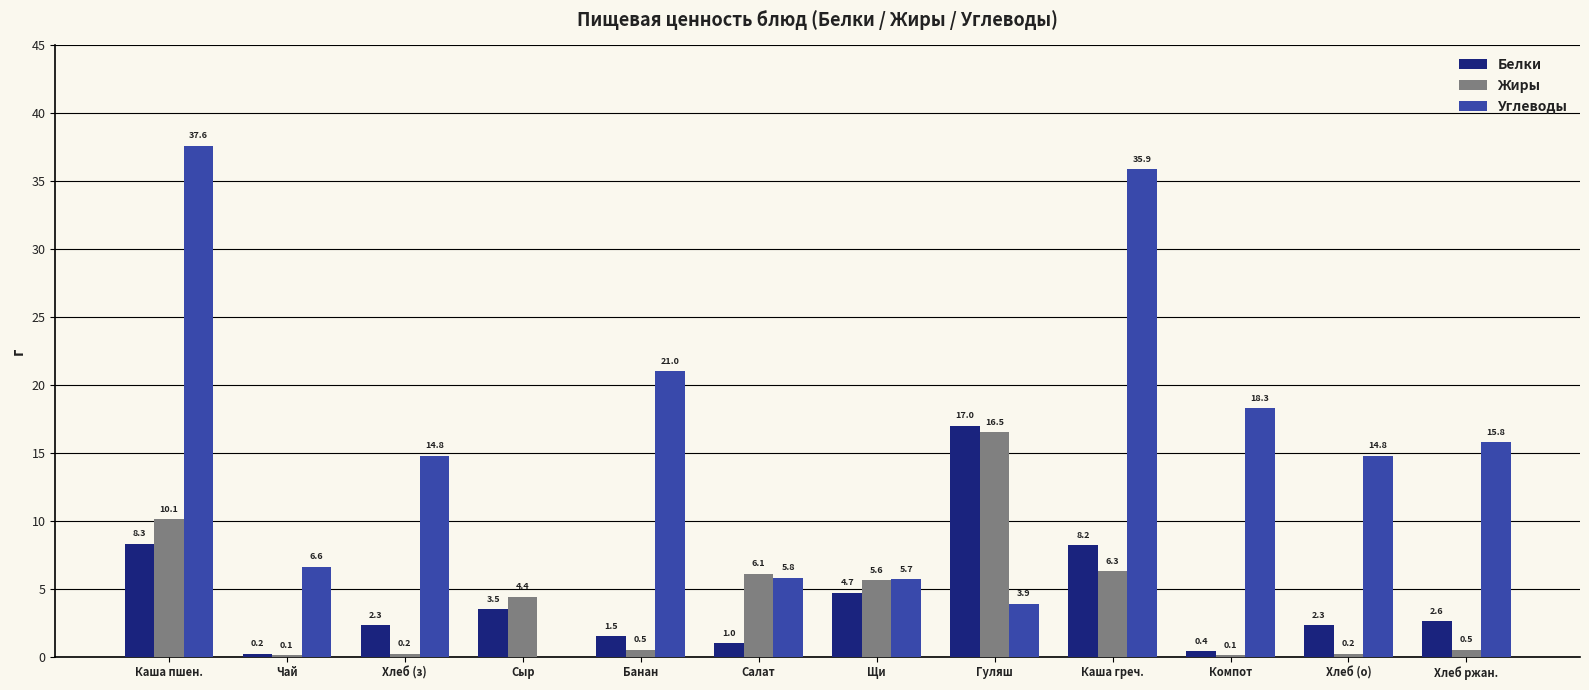

Is it true that Жиры equals 0.5 at Банан?

True